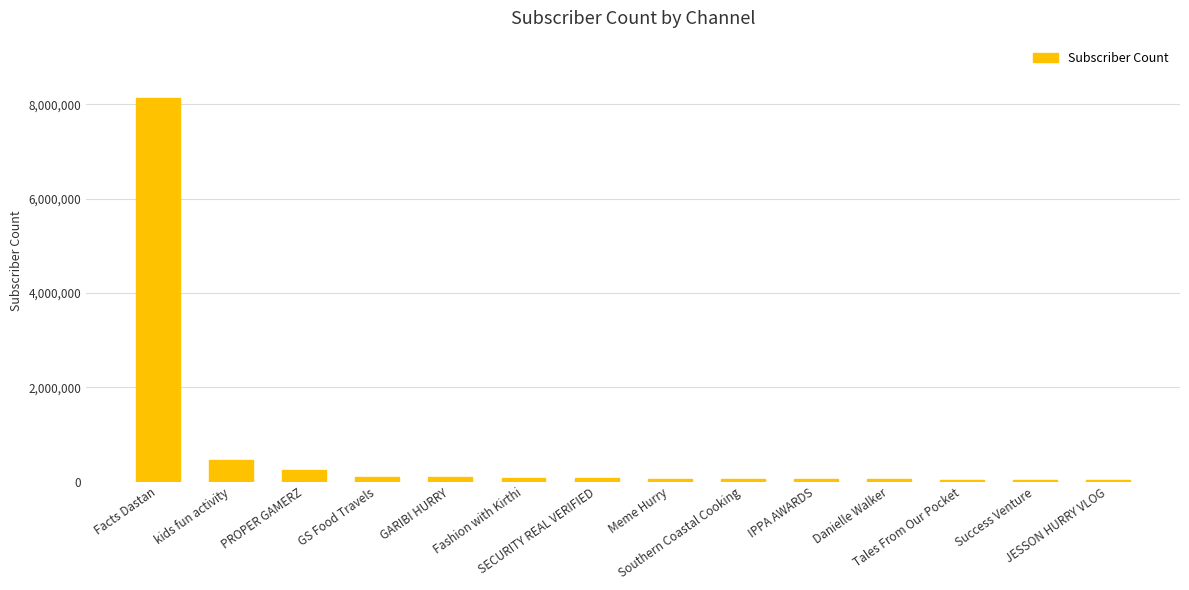

What is the sum of all values?

9469500